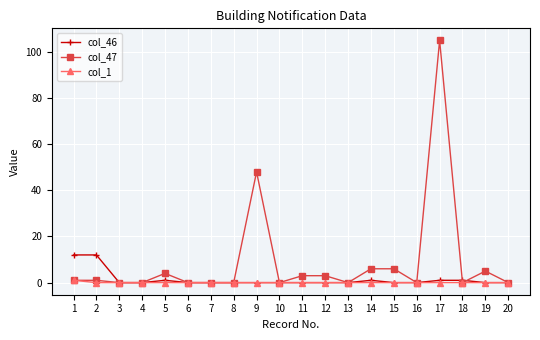

Reading left to right, what are all the values shown in this chart?

col_46: 1=12	2=12	3=0	4=0	5=1	6=0	7=0	8=0	9=0	10=0	11=0	12=0	13=0	14=1	15=0	16=0	17=1	18=1	19=0	20=0
col_47: 1=1	2=1	3=0	4=0	5=4	6=0	7=0	8=0	9=48	10=0	11=3	12=3	13=0	14=6	15=6	16=0	17=105	18=0	19=5	20=0
col_1: 1=1	2=0	3=0	4=0	5=0	6=0	7=0	8=0	9=0	10=0	11=0	12=0	13=0	14=0	15=0	16=0	17=0	18=0	19=0	20=0